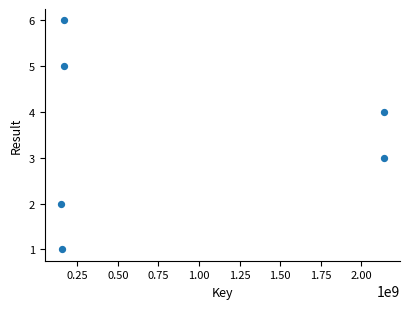

What is the average Y value?

4